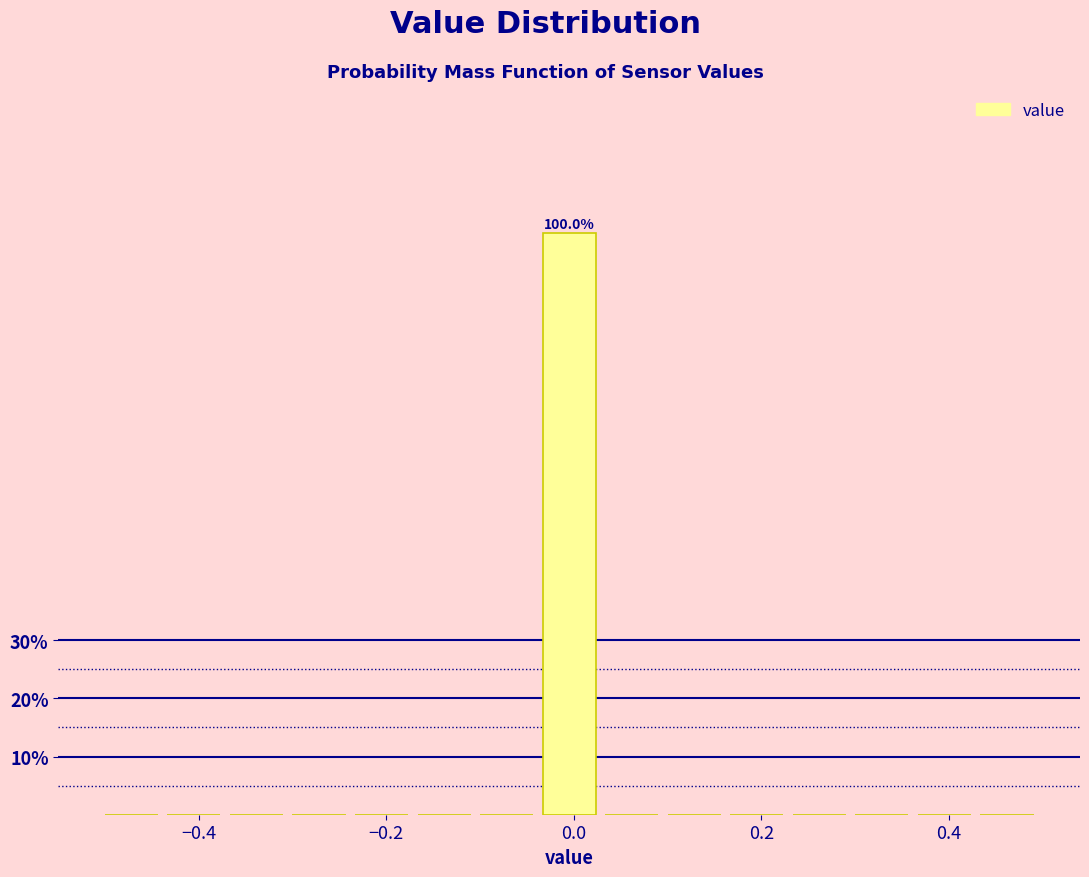

Around what value on the x-axis is the tallest bar? Give the approximate position of its centre, as read against the axis.

0.00